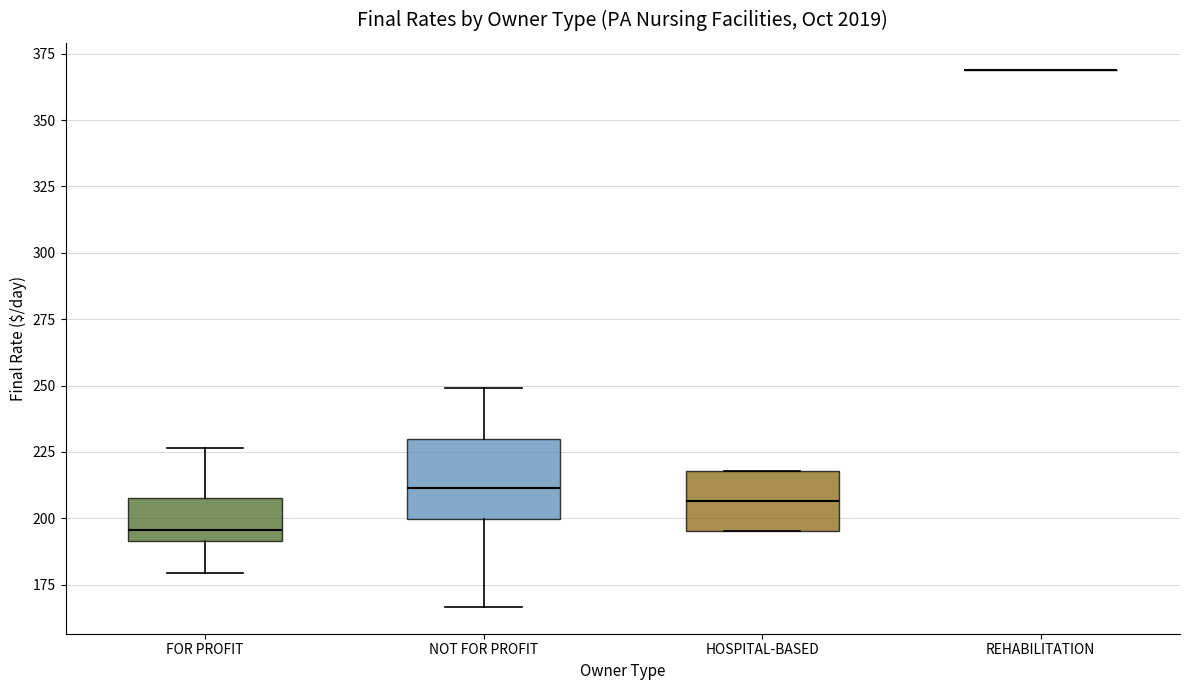

Reading left to right, transcribe this box plot: for each box, give where its median line is, the range the box spans, and where its two whiskers end, as read against the y-axis. The values are not printed on the chart, so give them approximately, as read against the axis.

FOR PROFIT: median 195, box 190 to 210, whiskers 180 to 225
NOT FOR PROFIT: median 210, box 200 to 230, whiskers 165 to 250
HOSPITAL-BASED: median 205, box 195 to 220, whiskers 195 to 220
REHABILITATION: box collapsed to a line at 370, whiskers 370 to 370